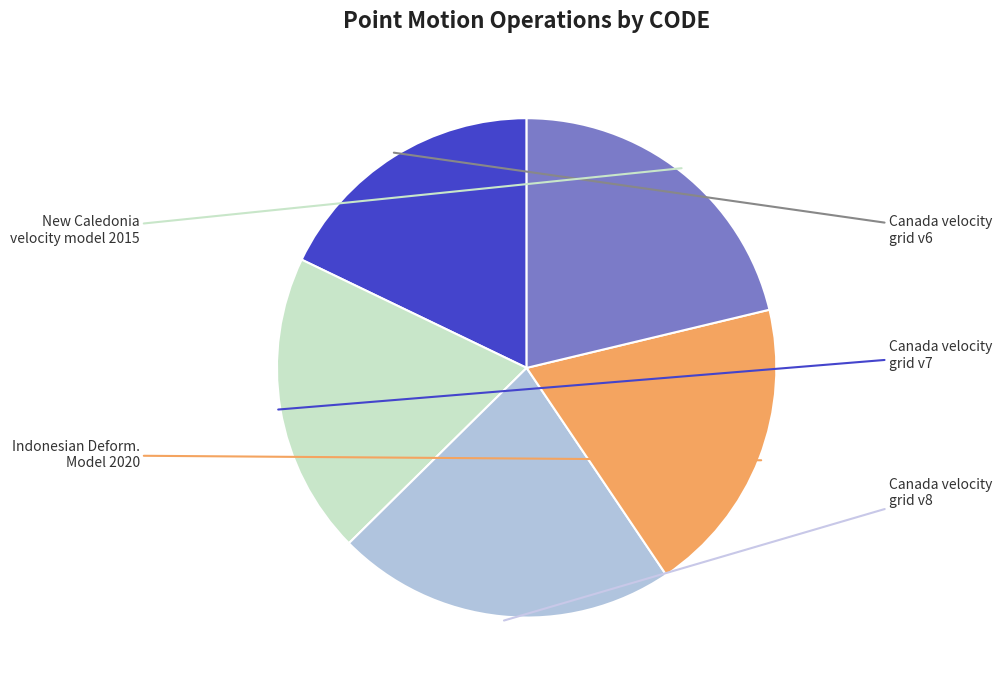

Is there a majority slice in this chart?

No